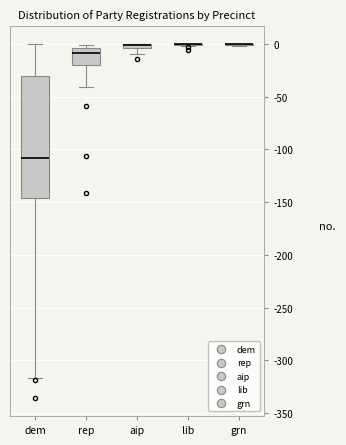

Where is the upper edge of the box for aip on the y-axis? The values are not printed on the chart, so give them approximately, as read against the axis.

0